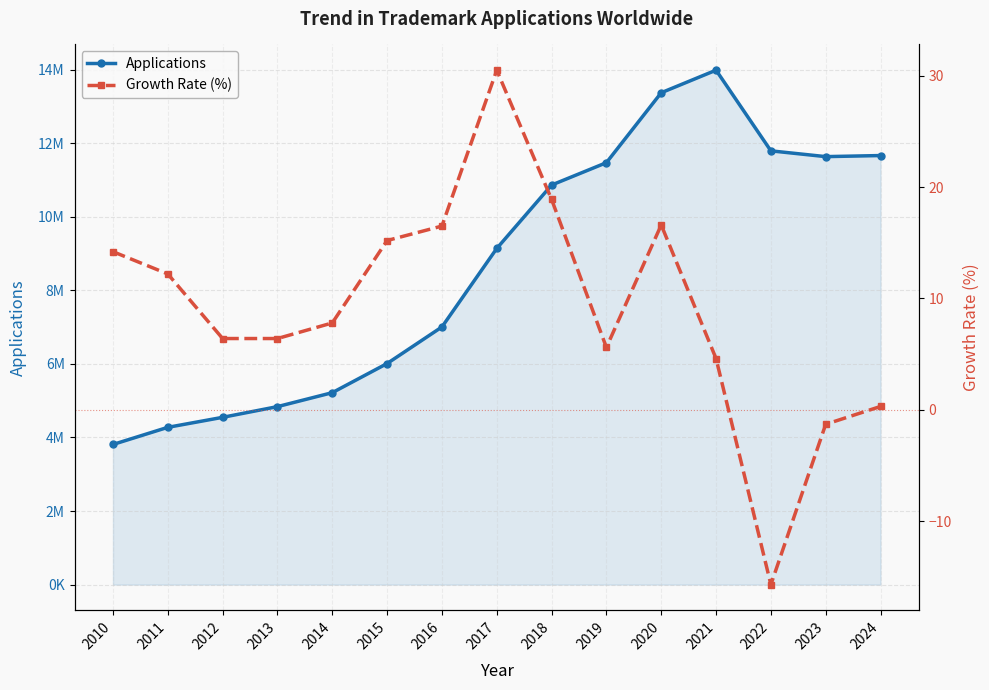

Reading left to right, what are all the values shown in this chart?

Applications: 3810200.0	4275900.0	4547900.0	4839000.0	5218300.0	6010400.0	7004600.0	9138800.0	10862600.0	11470900.0	13372000.0	13985500.0	11792200.0	11635200.0	11664400.0
Growth Rate (%): 14.2	12.2	6.4	6.4	7.8	15.2	16.5	30.5	18.9	5.6	16.6	4.6	-15.7	-1.3	0.3